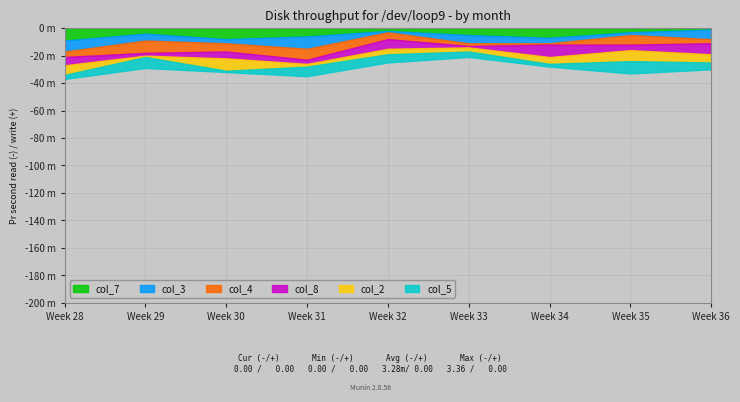

The col_4 series shows 0 at 7. True or false?

False